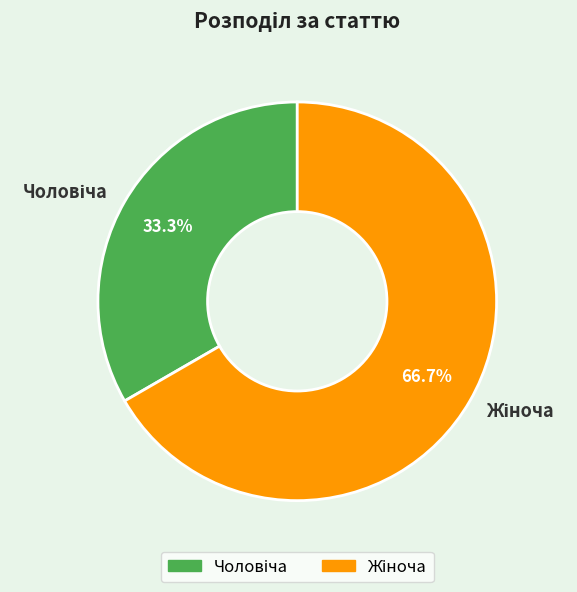

Is there any slice that represents more than half of the pie?

Yes